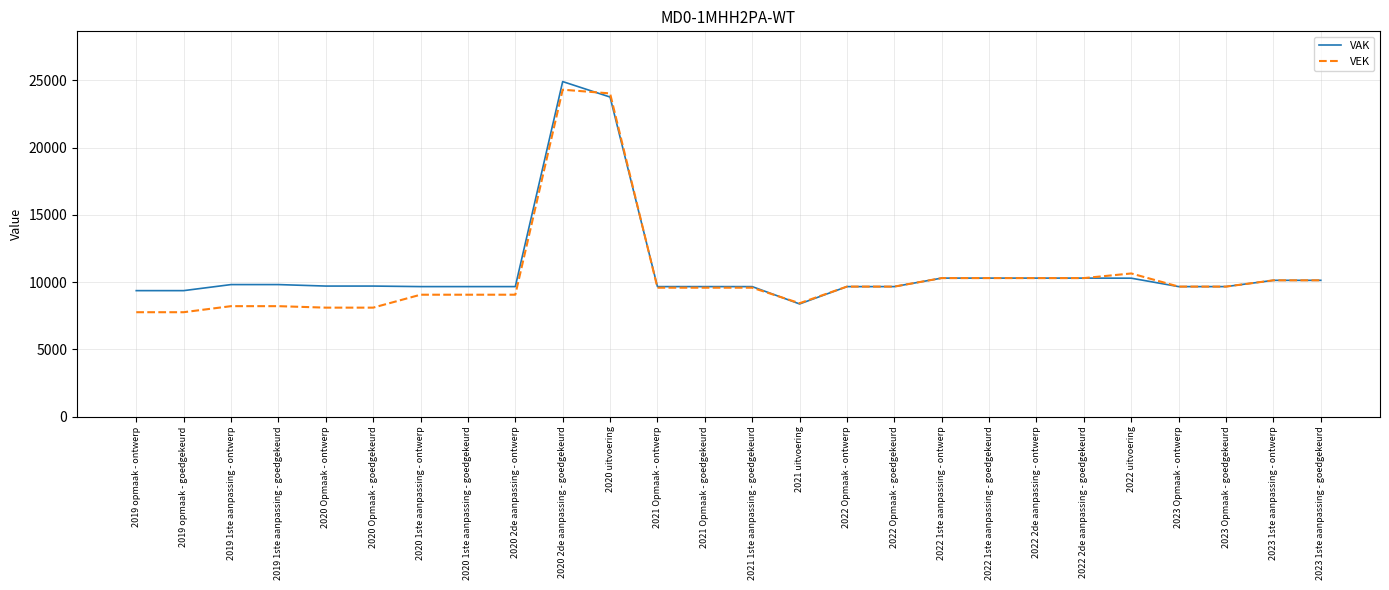

What is the sum of the VAK values at 2020 Opmaak - goedgekeurd and 2021 1ste aanpassing - goedgekeurd?

19368